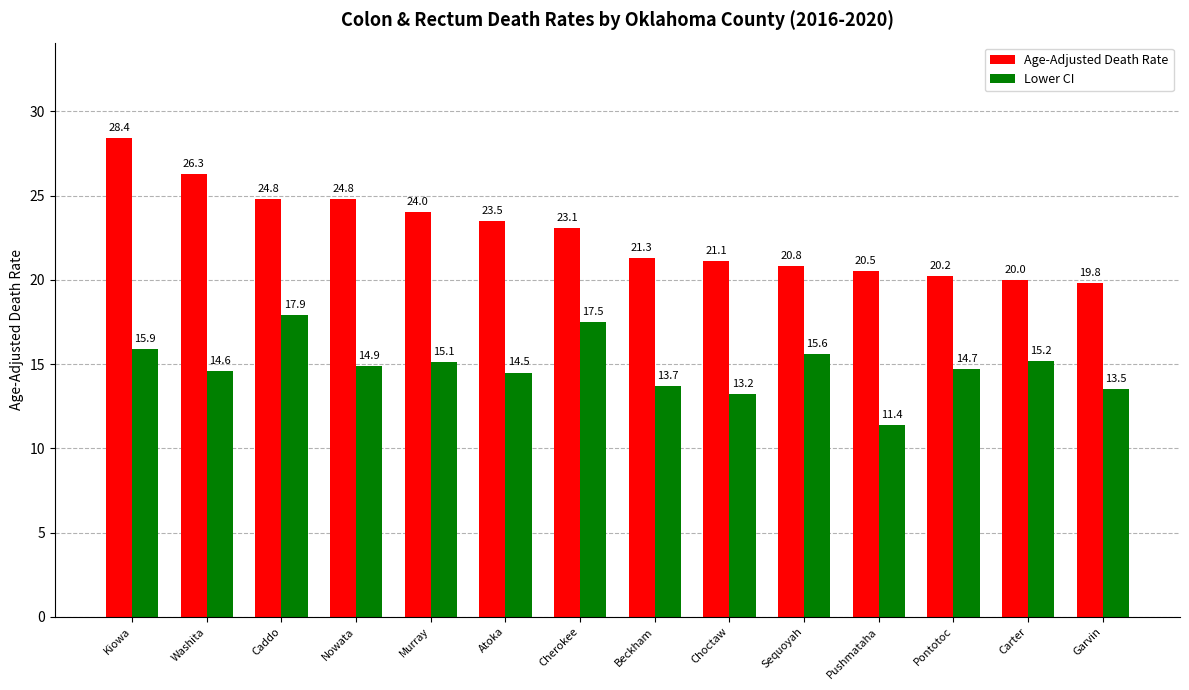

True or false: Lower CI has a value of 19.3 at Garvin.

False